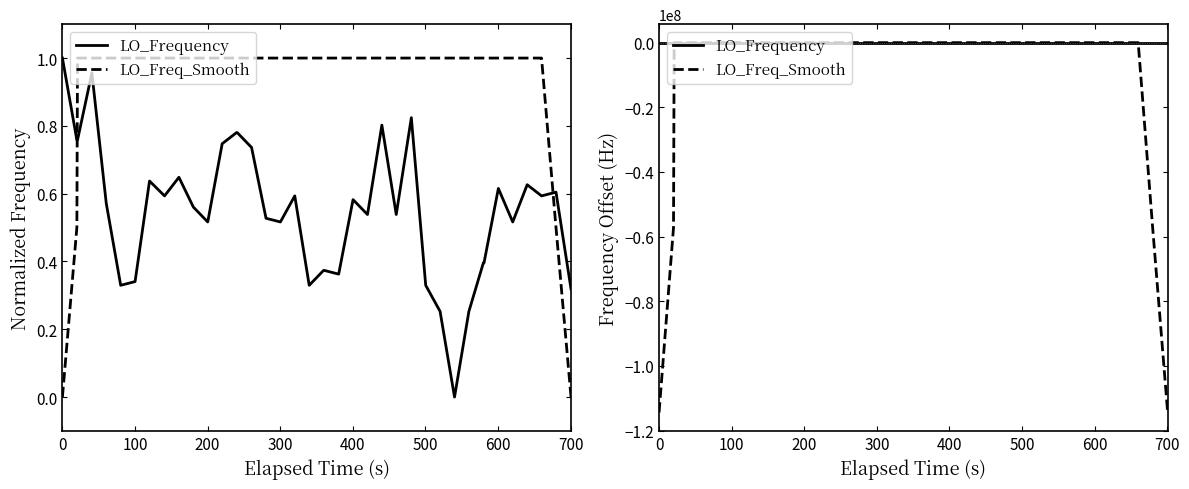

How many series are shown in this chart?

2